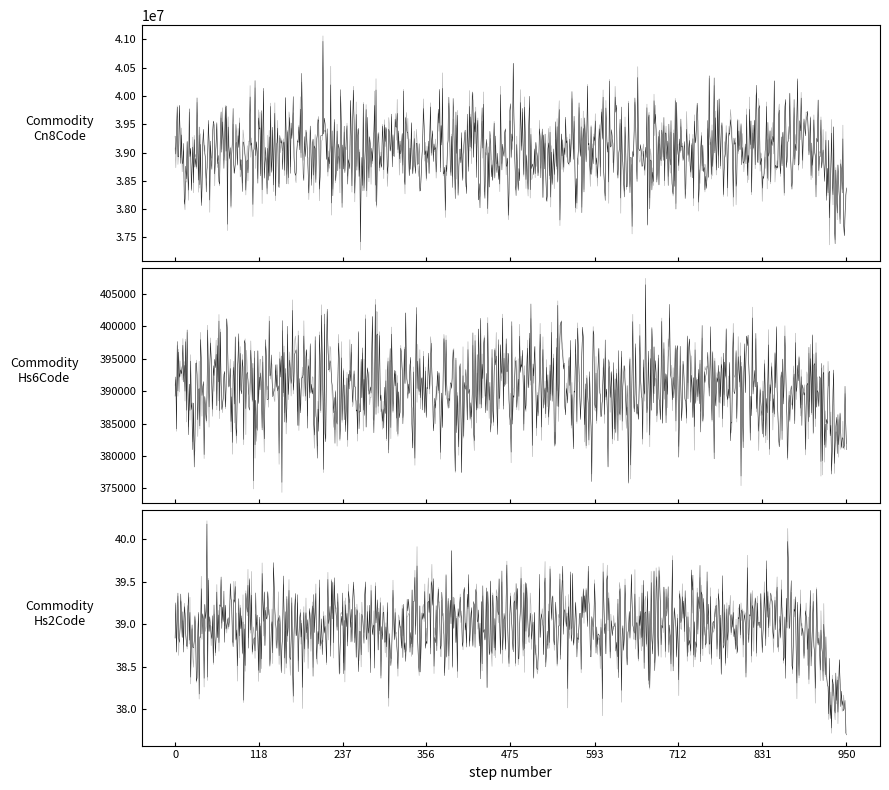

Is the value of Commodity_Hs6Code at 5 greater than the value of Commodity_Hs2Code at 10?

Yes